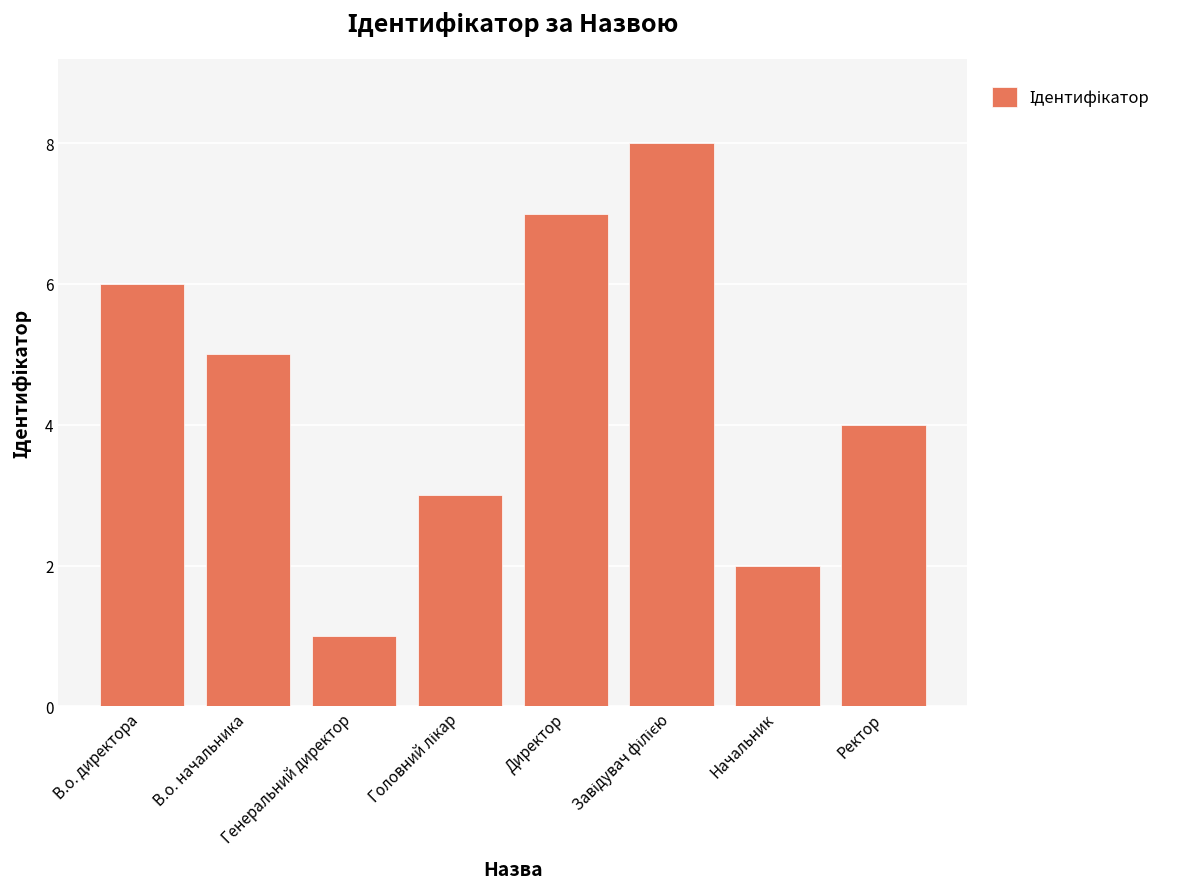

Between Директор and В.о. директора, which is larger?

Директор